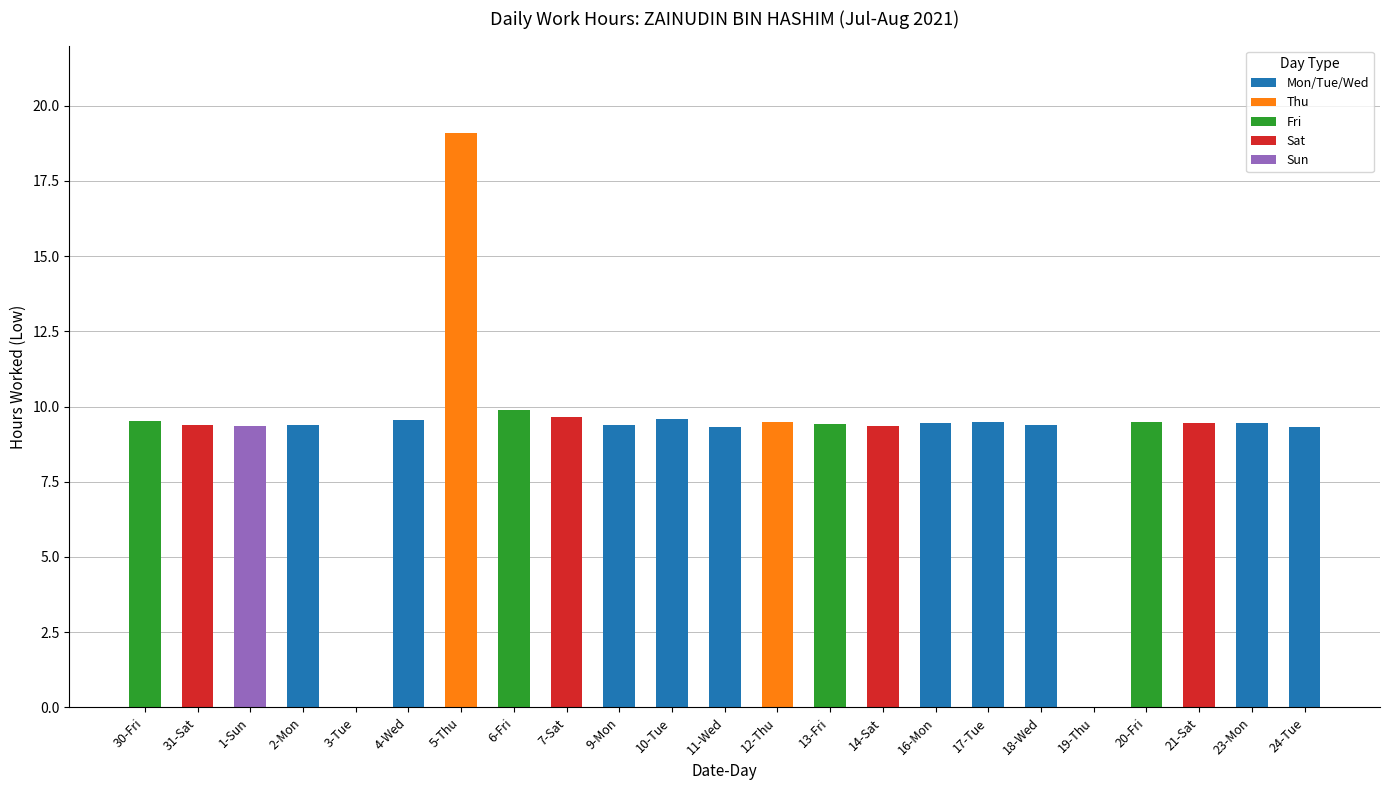

The value at 16-Mon is 9.4. True or false?

True